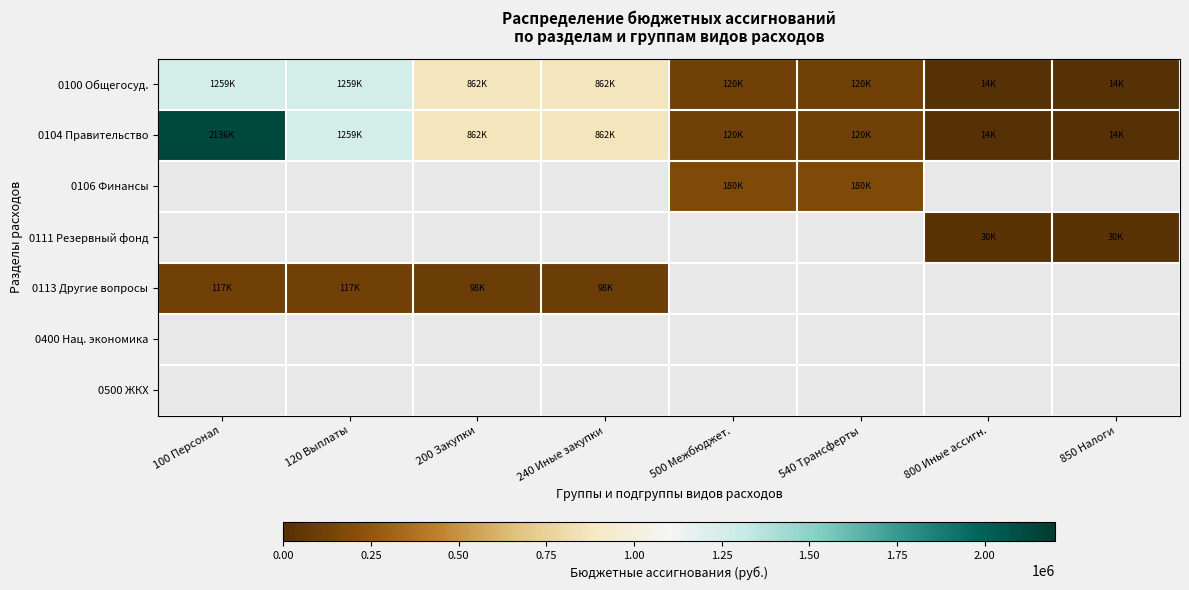

At which label does 0100 Общегосуд. reach its peak?

100 Персонал